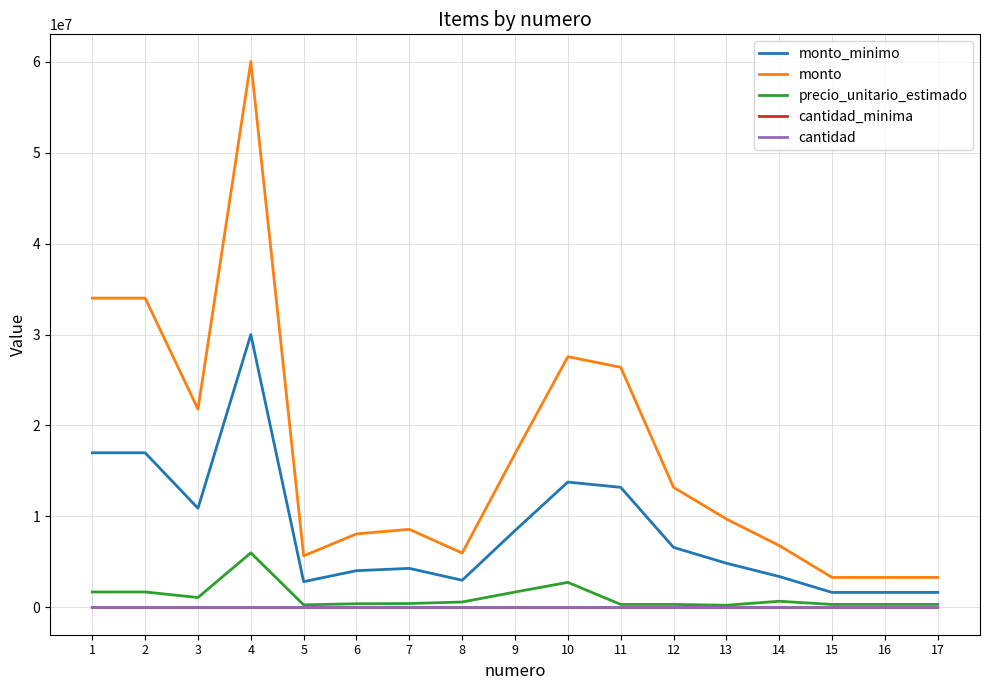

At which label does precio_unitario_estimado reach its peak?

4